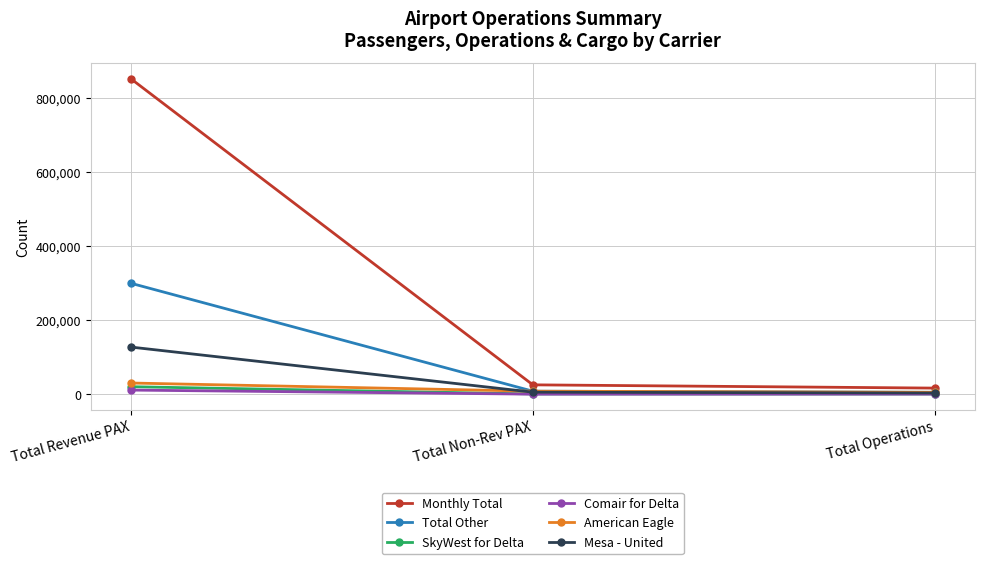

At which label is SkyWest for Delta closest to 10218?

Total Non-Rev PAX